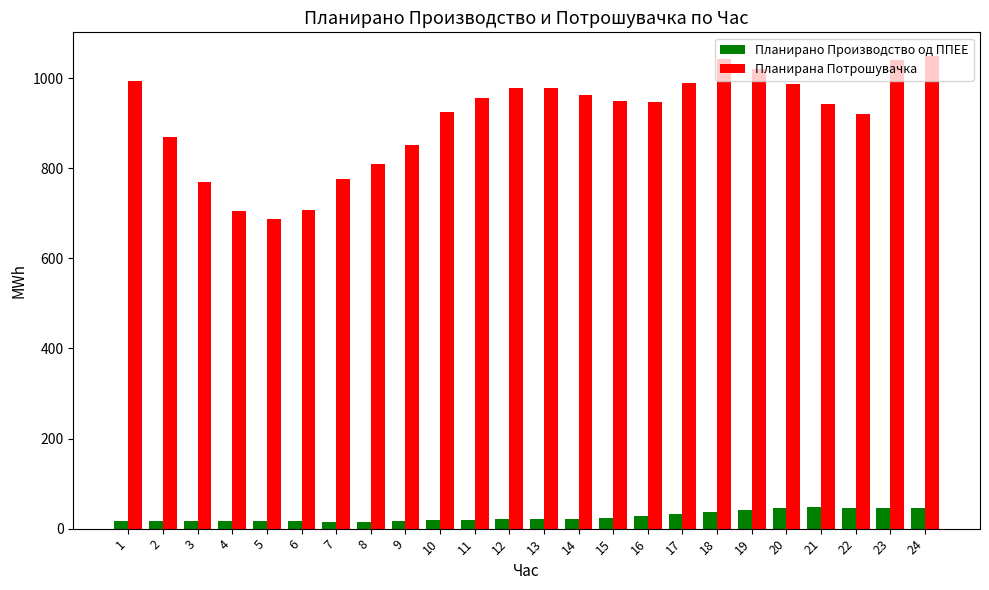

Which series changed the most between 19 and 22?

Планирана Потрошувачка